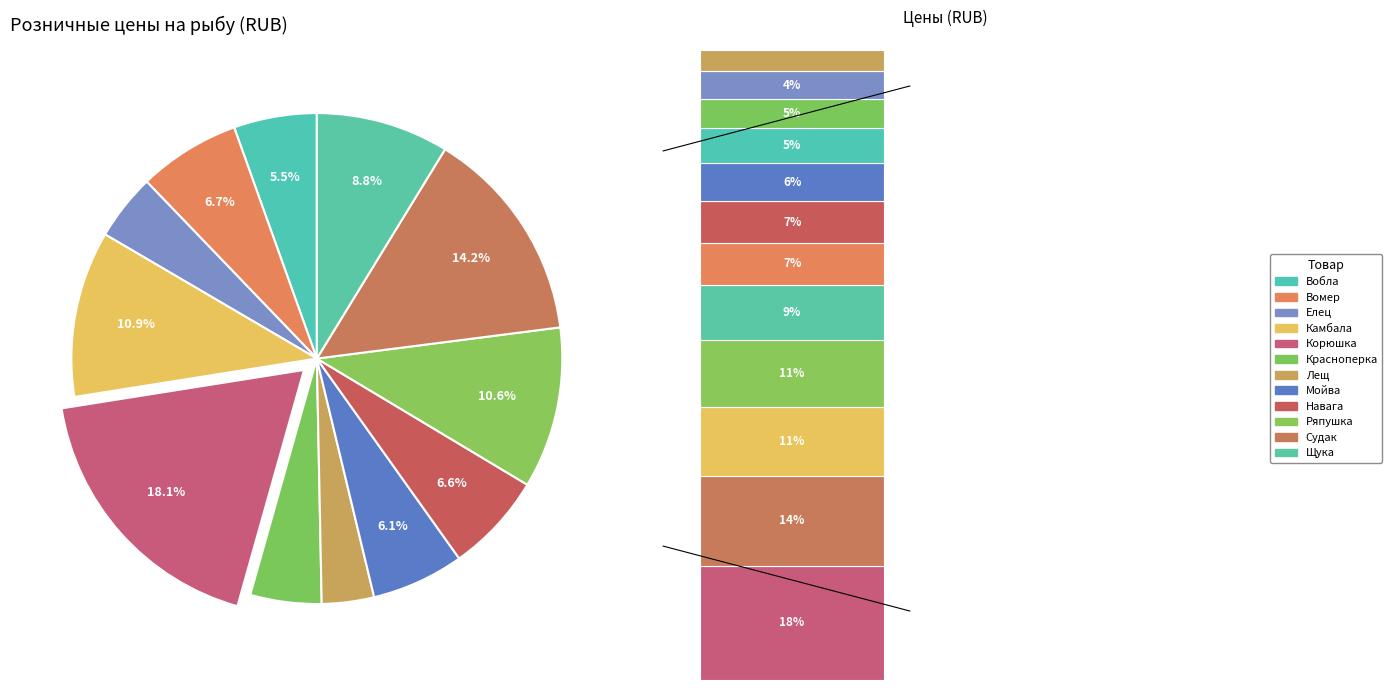

To the nearest percent, what is the combined percentage of Ряпушка and Вомер?

17%